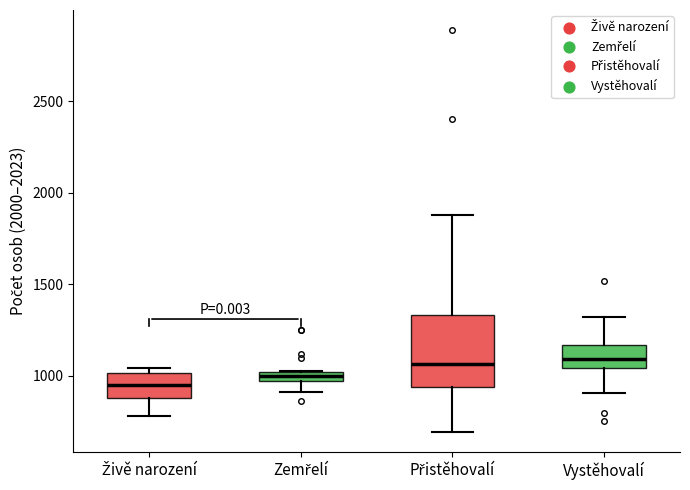

Where is the upper edge of the box for Zemřelí on the y-axis? The values are not printed on the chart, so give them approximately, as read against the axis.

1000